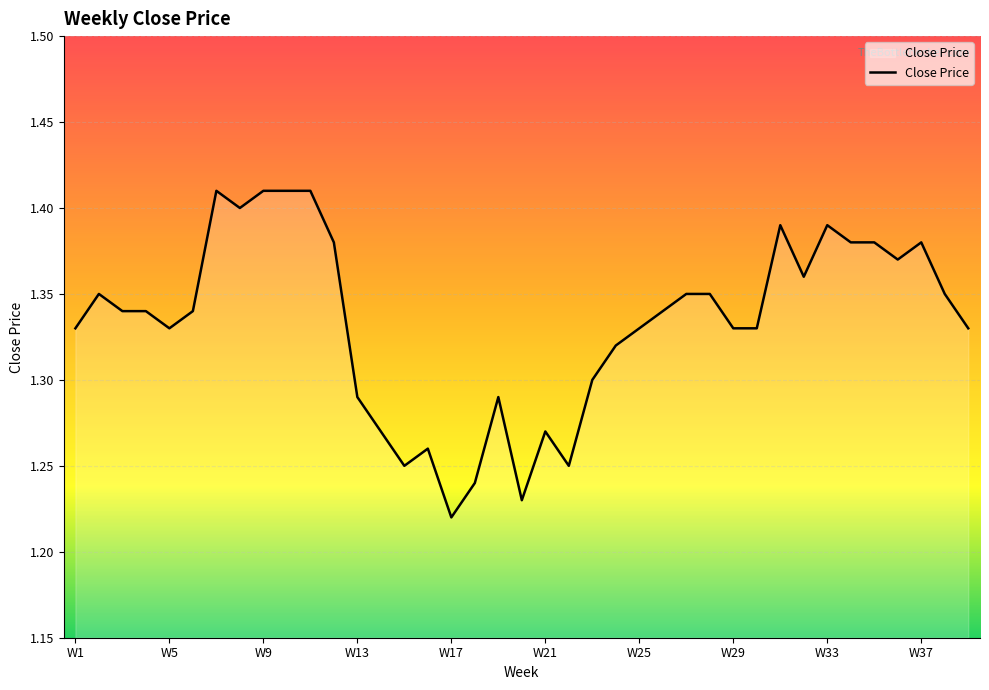

What is the sum of all values?

52.0